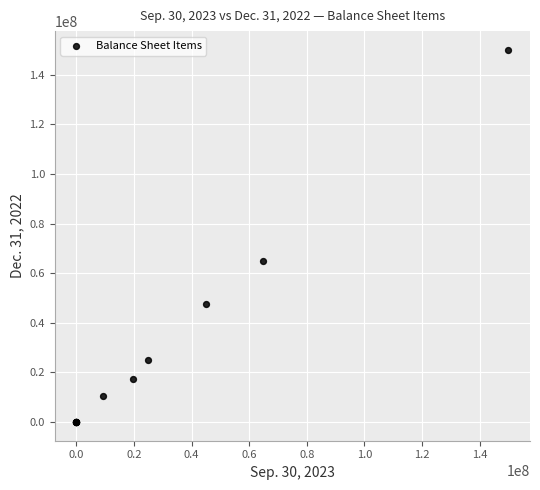

What Y value in the scatter plot is closest to 75000000?

64770875.0